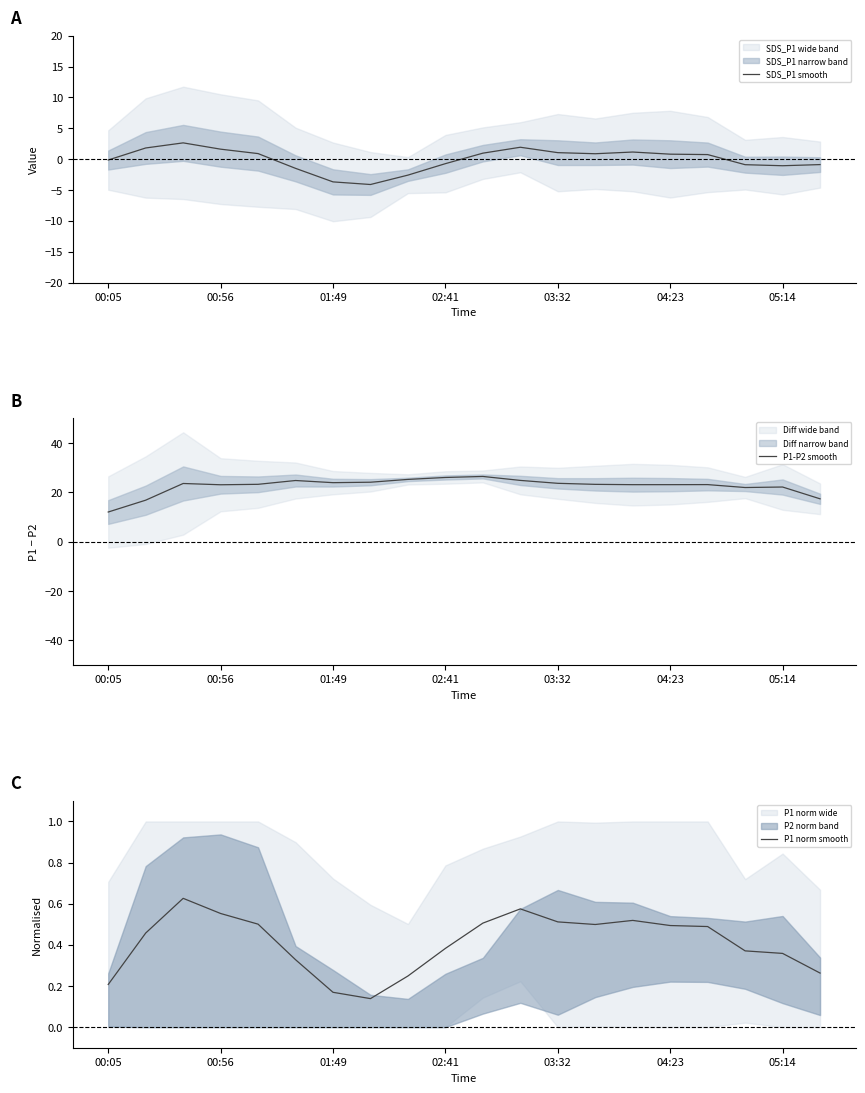

At which category is the sum across all series the highest?

10